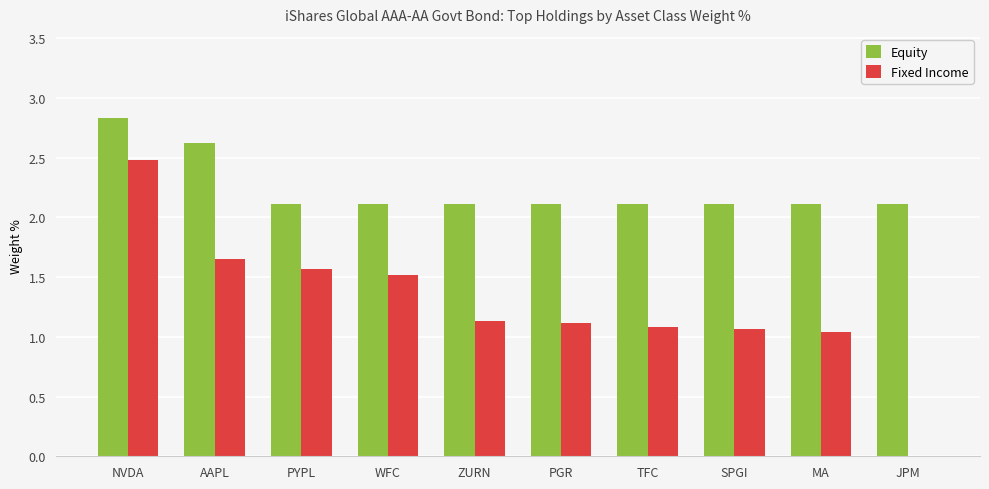

How many categories are shown in the chart?

10